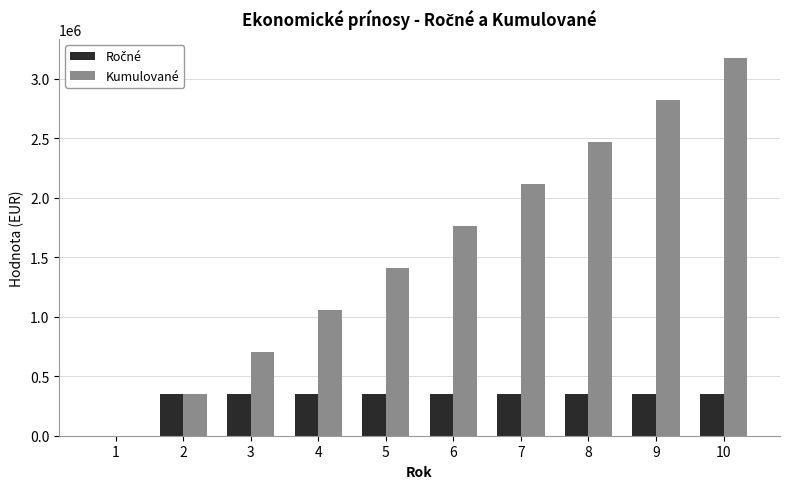

What is the total value across all series at 8?

2822217.2